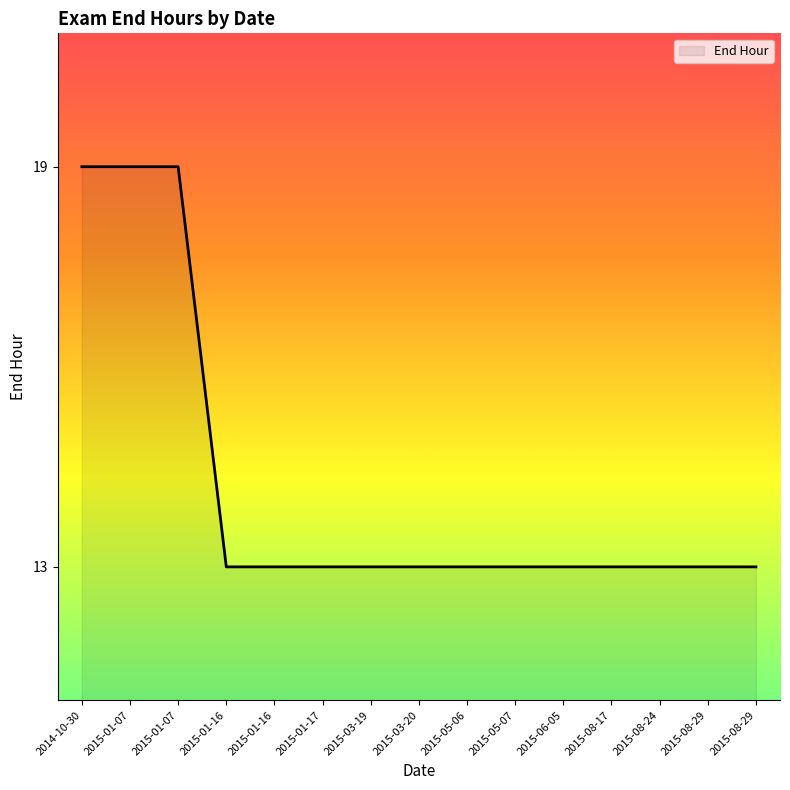

Count the number of data series in this chart.

1